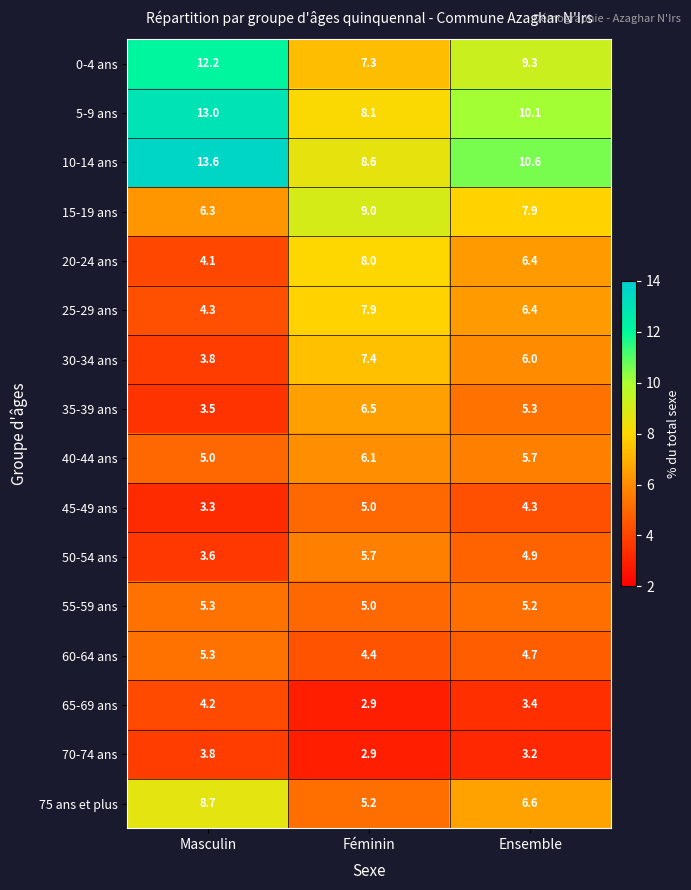

The 50-54 ans series shows 3.6 at Masculin. True or false?

True